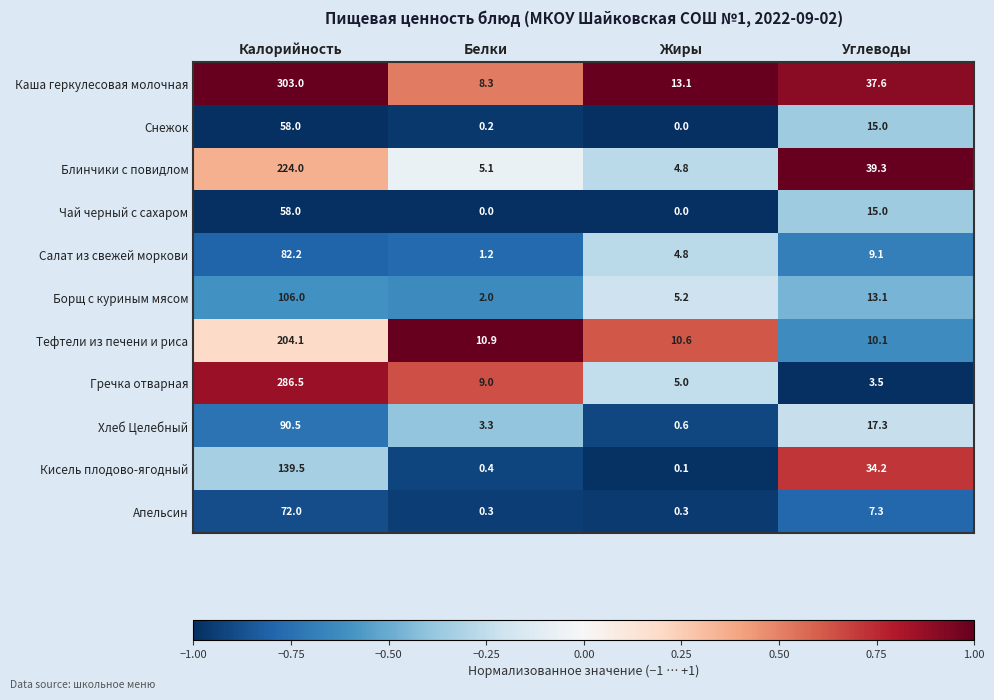

What is the difference between the highest and lowest values at Белки?

10.9